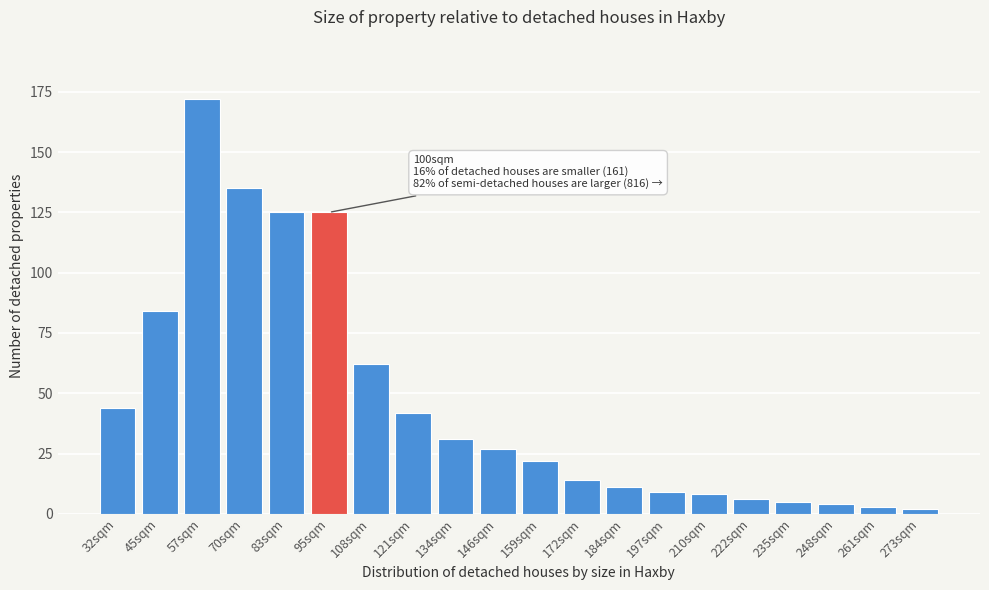

Reading left to right, transcribe all the data shown in this chart.

44	84	172	135	125	125	62	42	31	27	22	14	11	9	8	6	5	4	3	2